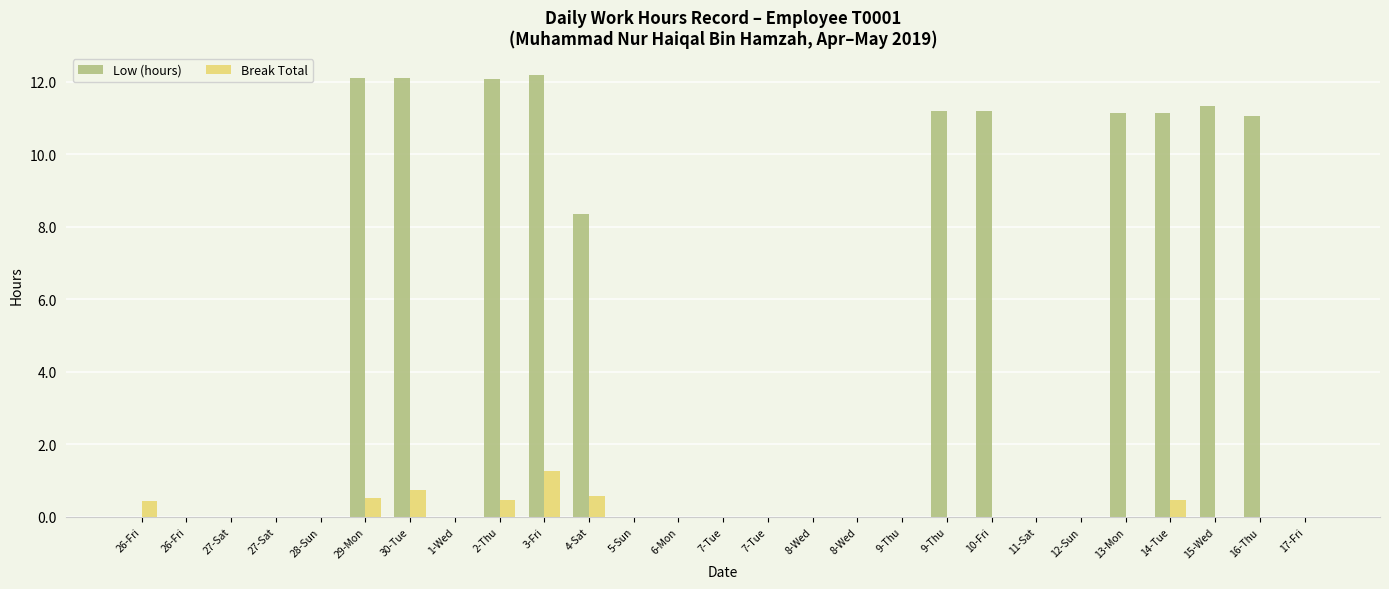

What is the label of the 12th bar from the left?

5-Sun